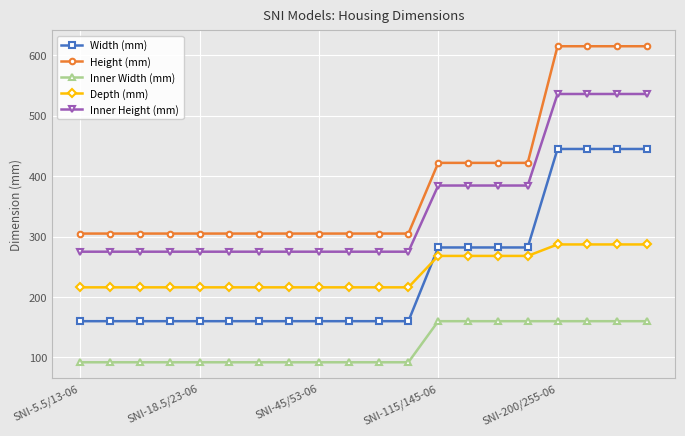

How many lines are shown in the chart?

5